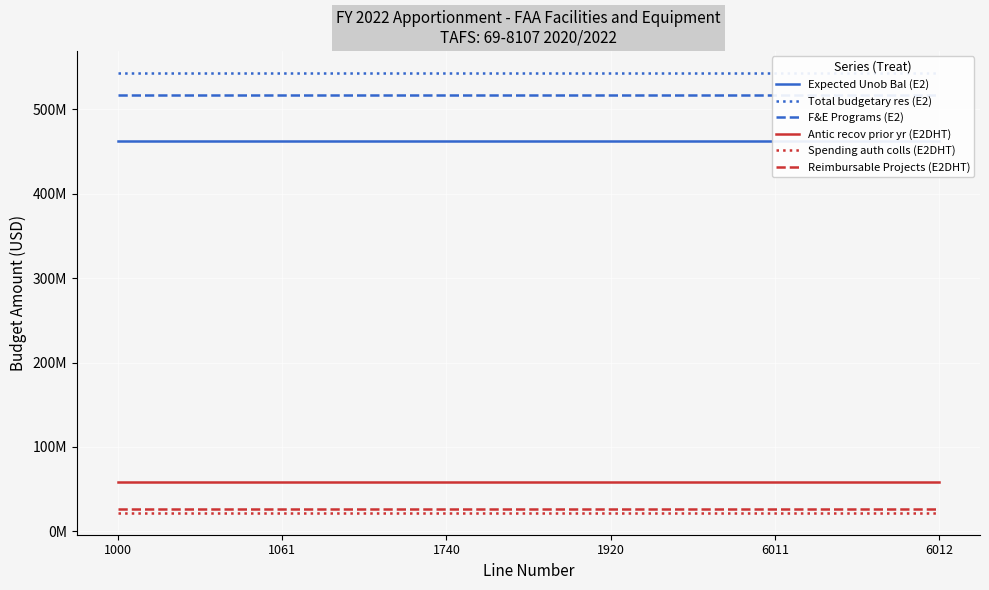

True or false: Total budgetary res (E2) and Antic recov prior yr (E2DHT) intersect in this chart.

False